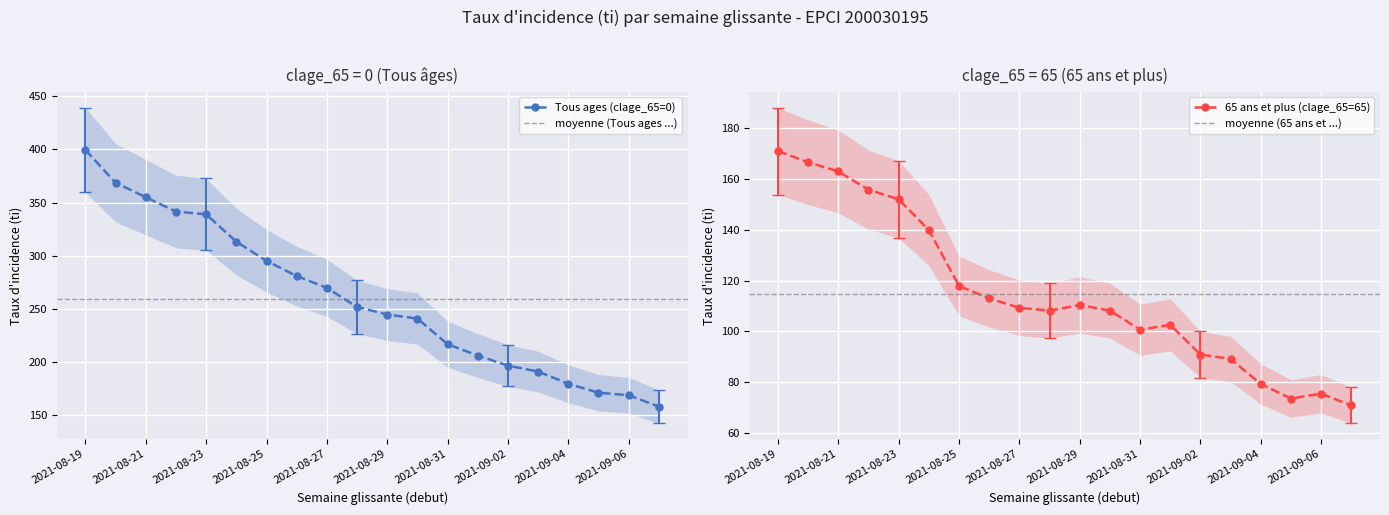

Is it true that 65 ans et plus (clage_65=65) equals 139.9 at 2021-08-24?

True